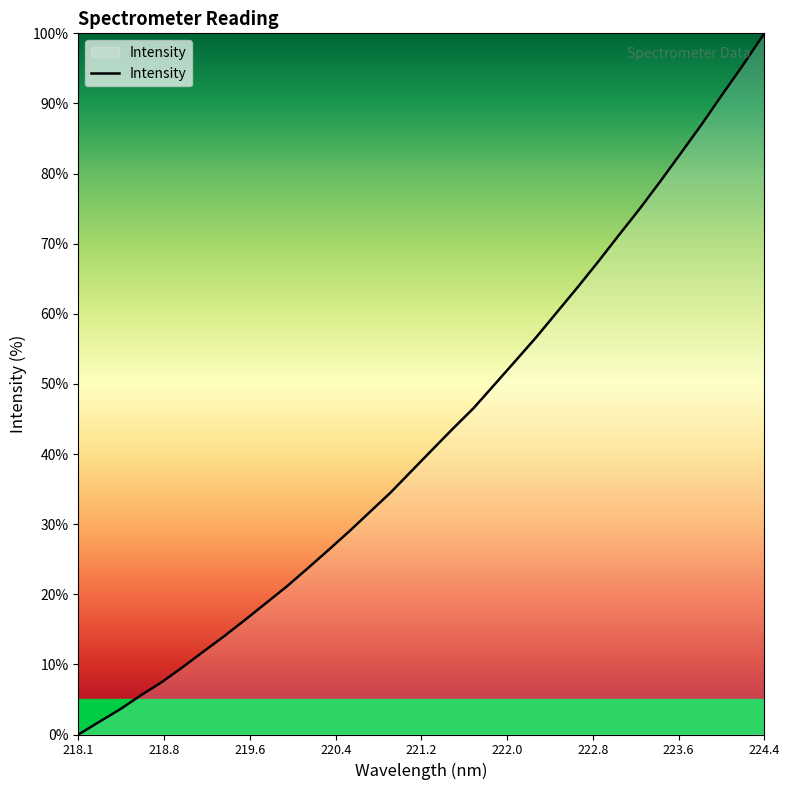

What is the maximum value shown in the chart?

100.0